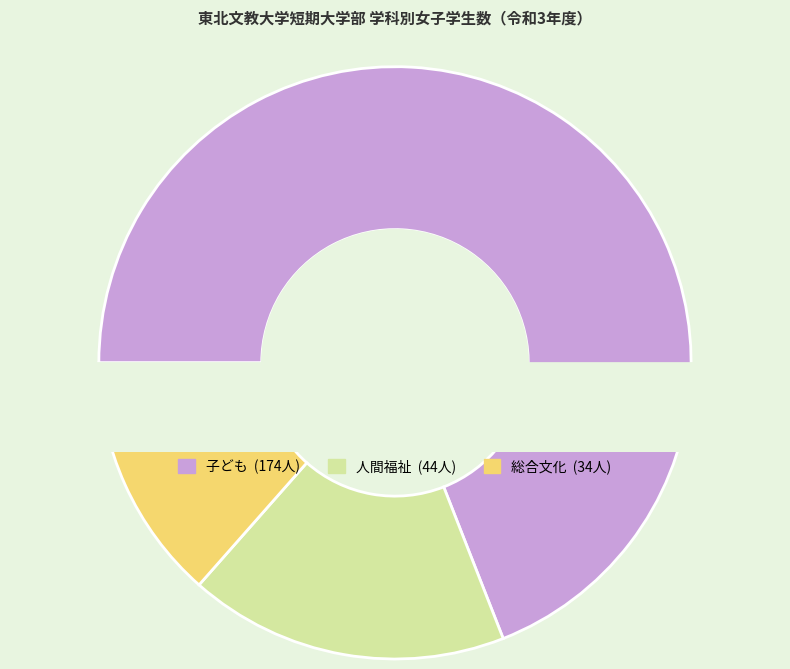

What percentage is the 総合文化 slice, to the nearest percent?

13%